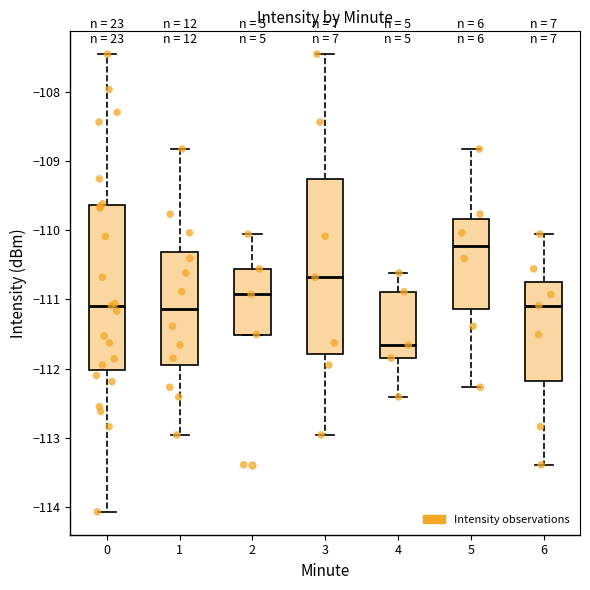

Where does the median line of the box at x = 6 sit on the y-axis? The values are not printed on the chart, so give them approximately, as read against the axis.

-111.1